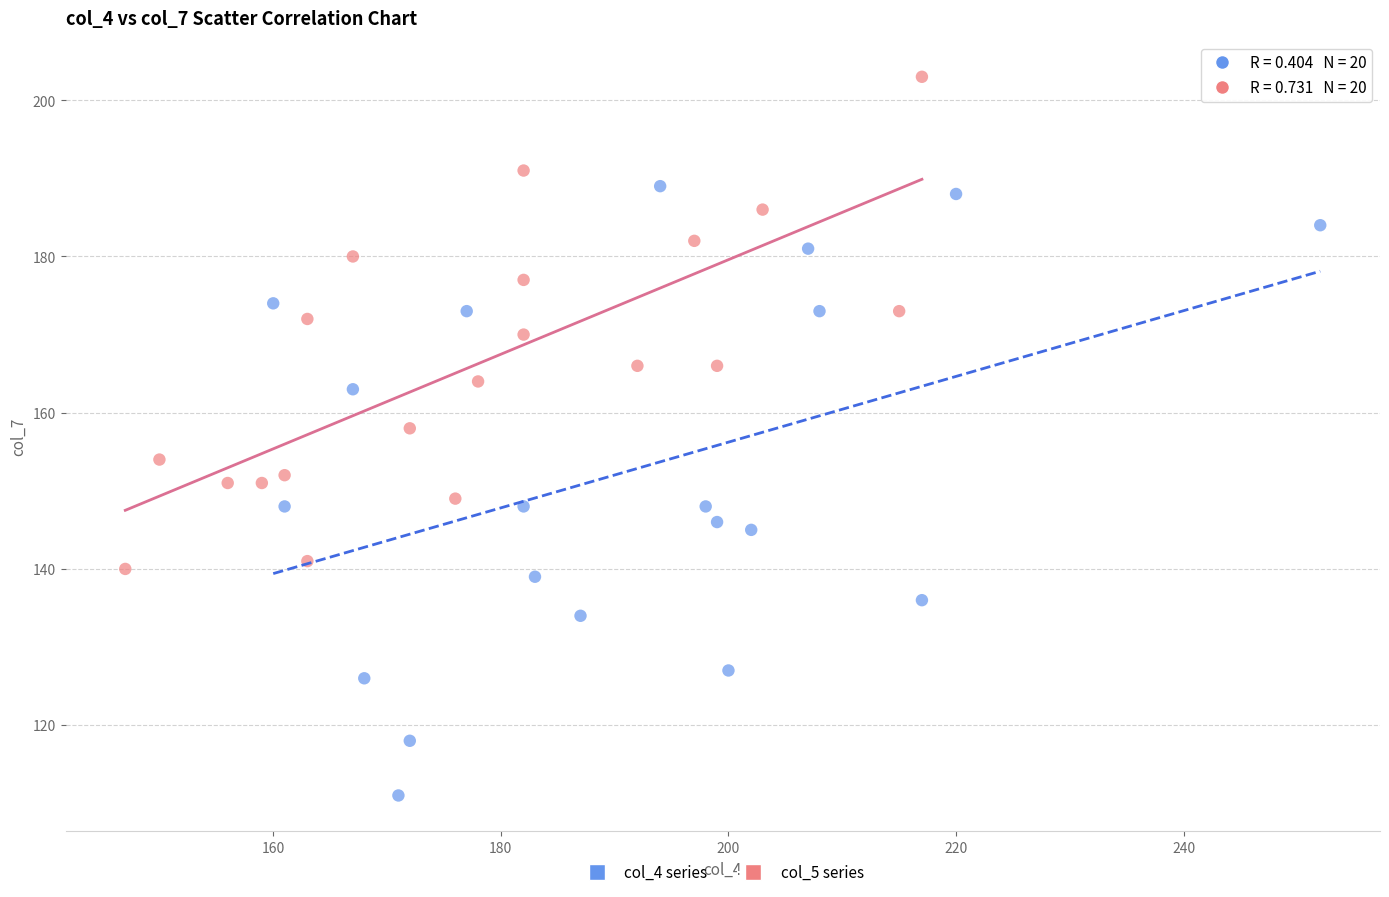

Which series reaches the minimum Y coordinate?

col_4 series